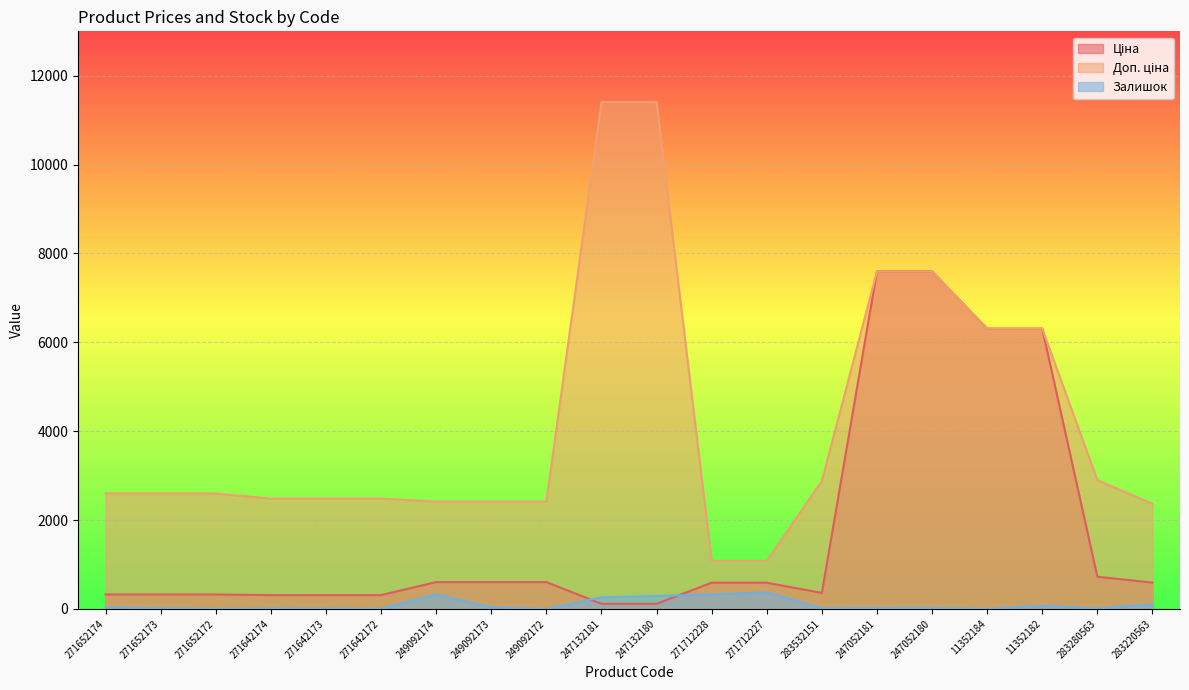

Reading left to right, list all the values displayed in this chart.

Ціна: 271652174=324.8	271652173=324.8	271652172=324.8	271642174=310.3	271642173=310.3	271642172=310.3	249092174=603.7	249092173=603.7	249092172=603.7	247132181=114.1	247132180=114.1	271712228=589.9	271712227=589.9	283532151=359.9	247052181=7596.5	247052180=7596.5	11352184=6308.8	11352182=6308.8	283280563=724.5	283220563=591.6
Доп. ціна: 271652174=2598.3	271652173=2598.3	271652172=2598.3	271642174=2482.4	271642173=2482.4	271642172=2482.4	249092174=2414.8	249092173=2414.8	249092172=2414.8	247132181=11410.0	247132180=11410.0	271712228=1081.7	271712227=1081.7	283532151=2878.8	247052181=7596.5	247052180=7596.5	11352184=6308.8	11352182=6308.8	283280563=2897.8	283220563=2366.5
Залишок: 271652174=34.0	271652173=15.0	271652172=4.0	271642174=11.0	271642173=10.0	271642172=4.0	249092174=328.0	249092173=38.0	249092172=0.0	247132181=260.0	247132180=290.0	271712228=328.0	271712227=374.0	283532151=15.0	247052181=20.0	247052180=21.0	11352184=2.0	11352182=68.0	283280563=11.0	283220563=106.0